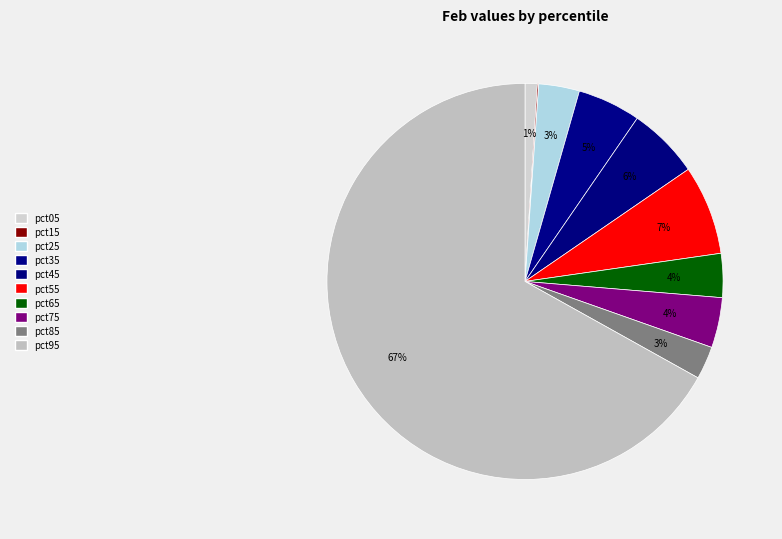

Is it true that pct75 is 10% of the pie?

False